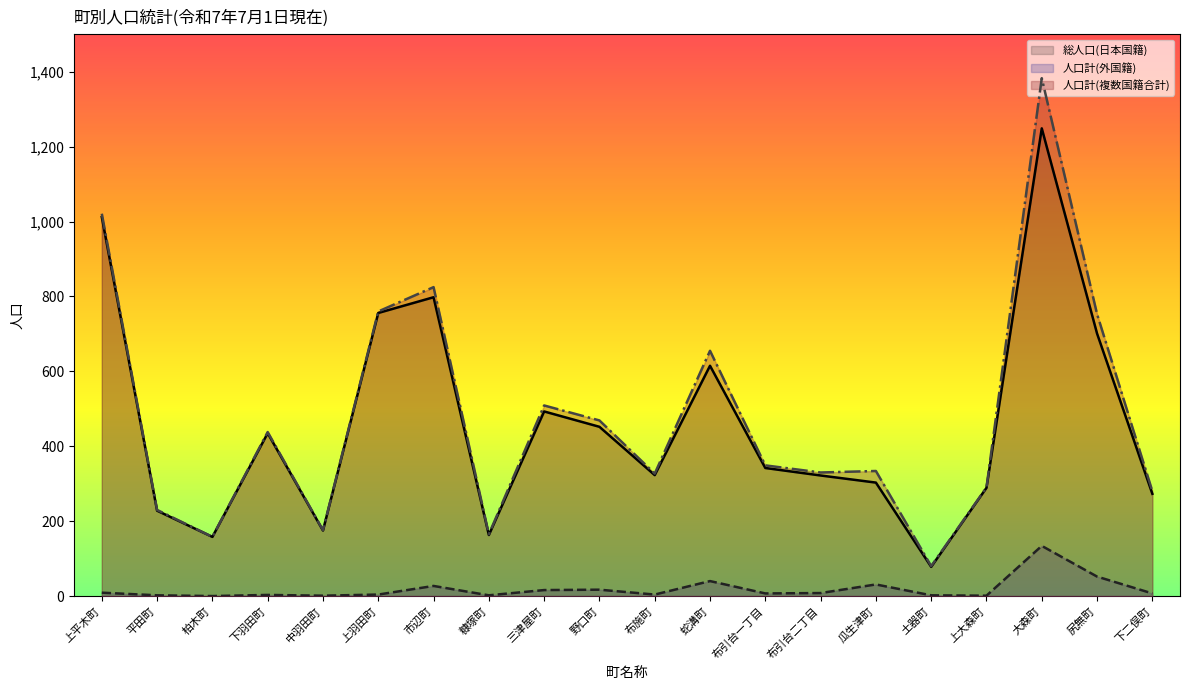

True or false: 人口計(複数国籍合計) and 人口計(外国籍) cross at least once.

False